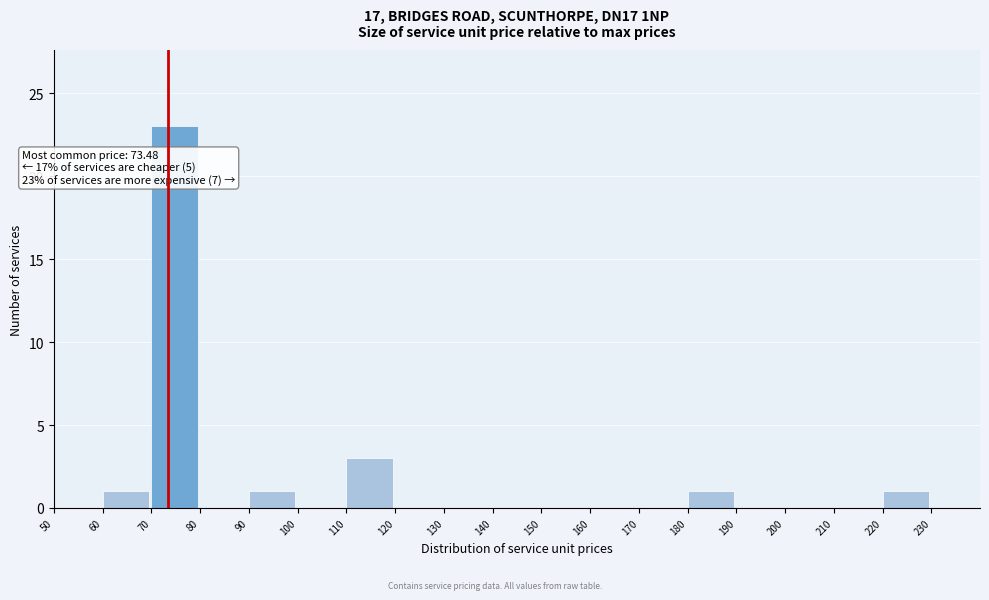

Over which range of the x-axis is the bar tallest?

70 to 80